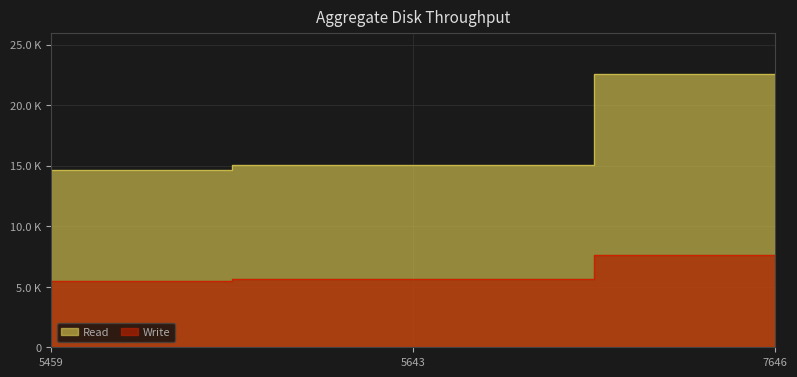

Rank the series by their average value, from lowest to highest.

Write, Read